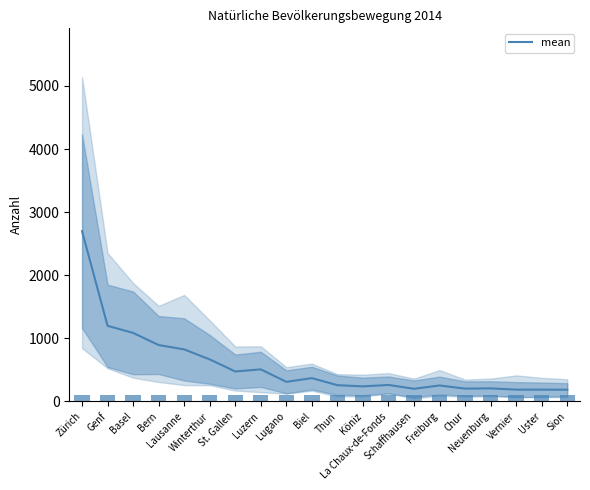

What value does the data have at Winterthur?

666.0